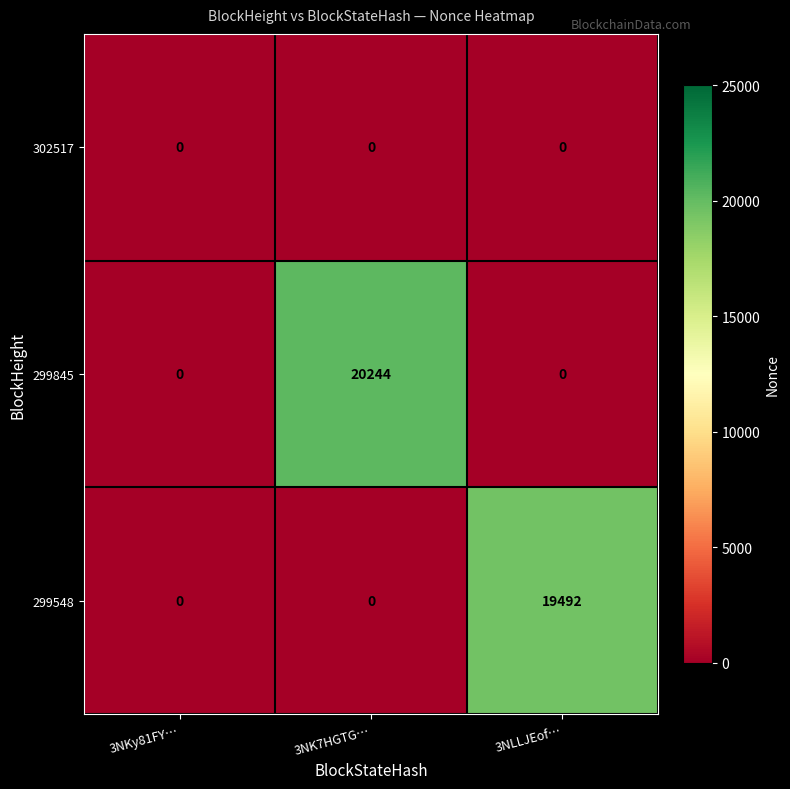

What is the approximate value of 299845 at 3NK7HGTG…, to the nearest 100?

20200